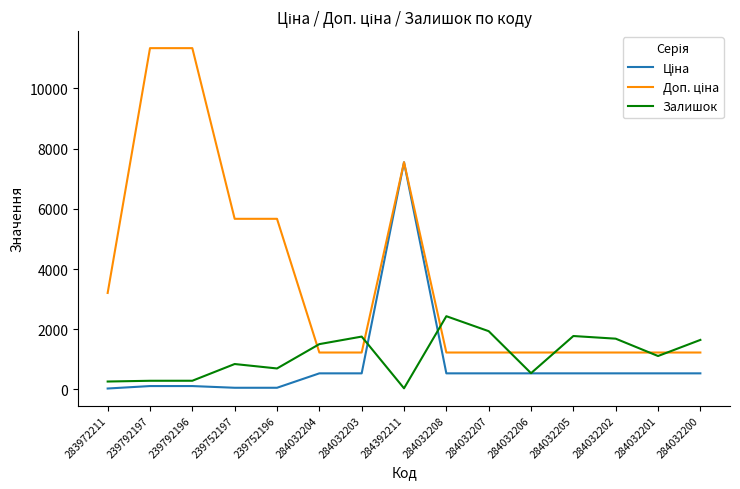

The Залишок series shows 233.3 at 239752197. True or false?

False